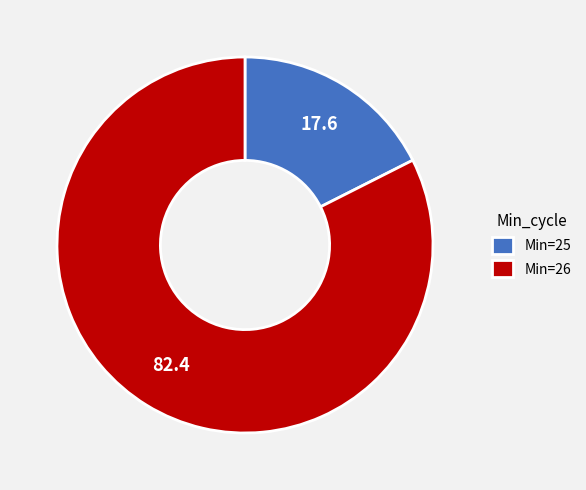

Rank the categories by value from lowest to highest.

Min=25, Min=26